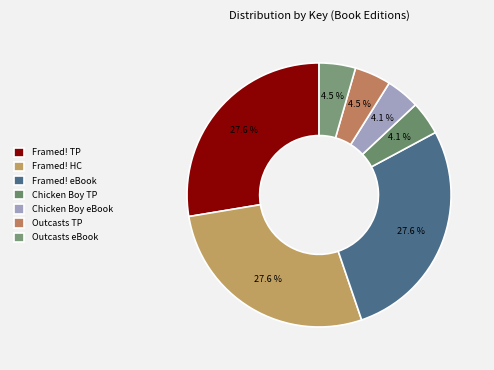

Count the number of slices in the pie.

7